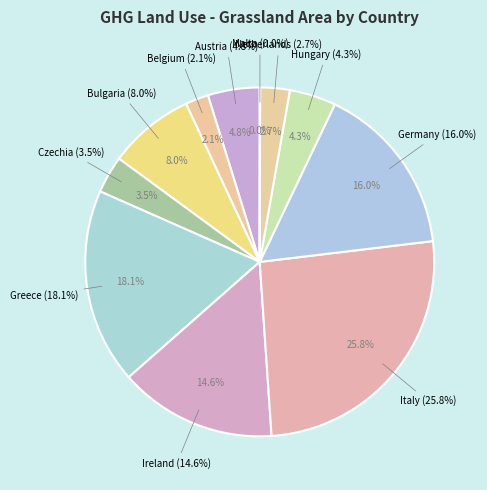

Is Germany the majority of the pie?

No